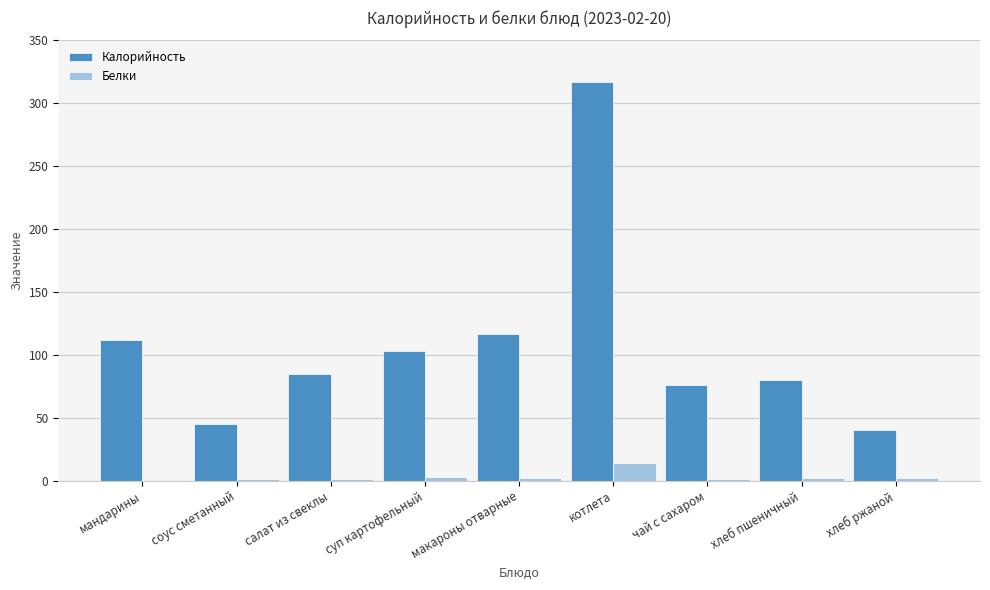

Which series changed the most between макароны отварные and котлета?

Калорийность